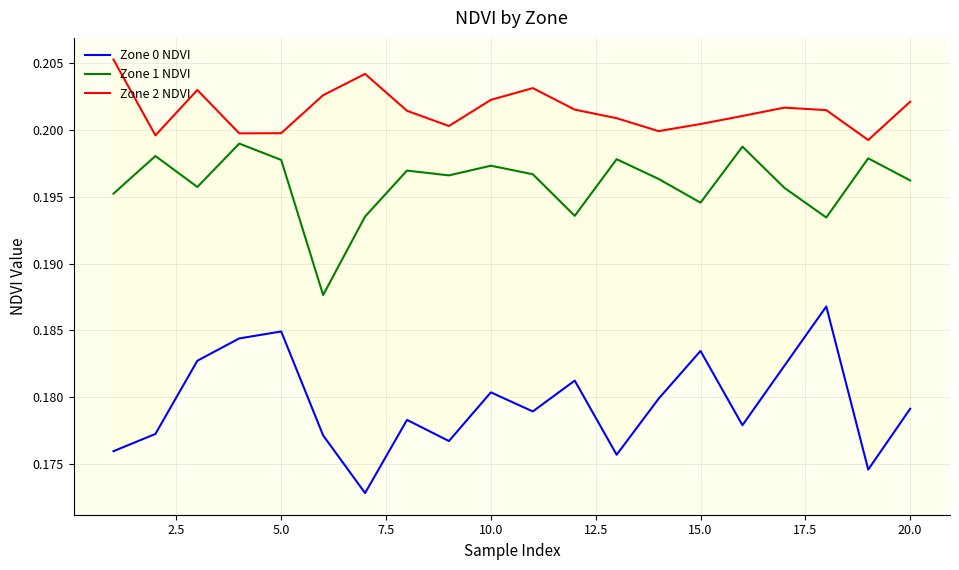

What is the maximum value for Zone 0 NDVI?

0.2